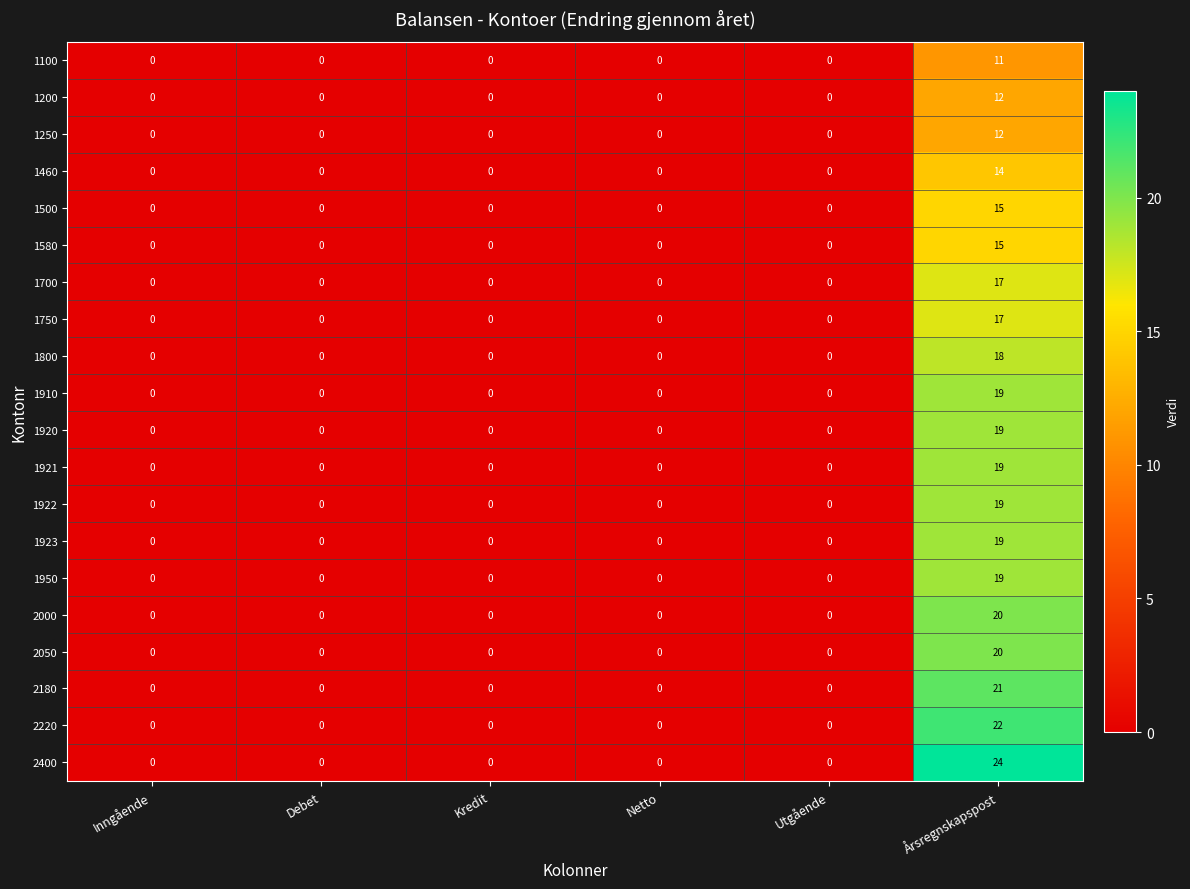

True or false: 1200 has a value of 0 at Netto.

True